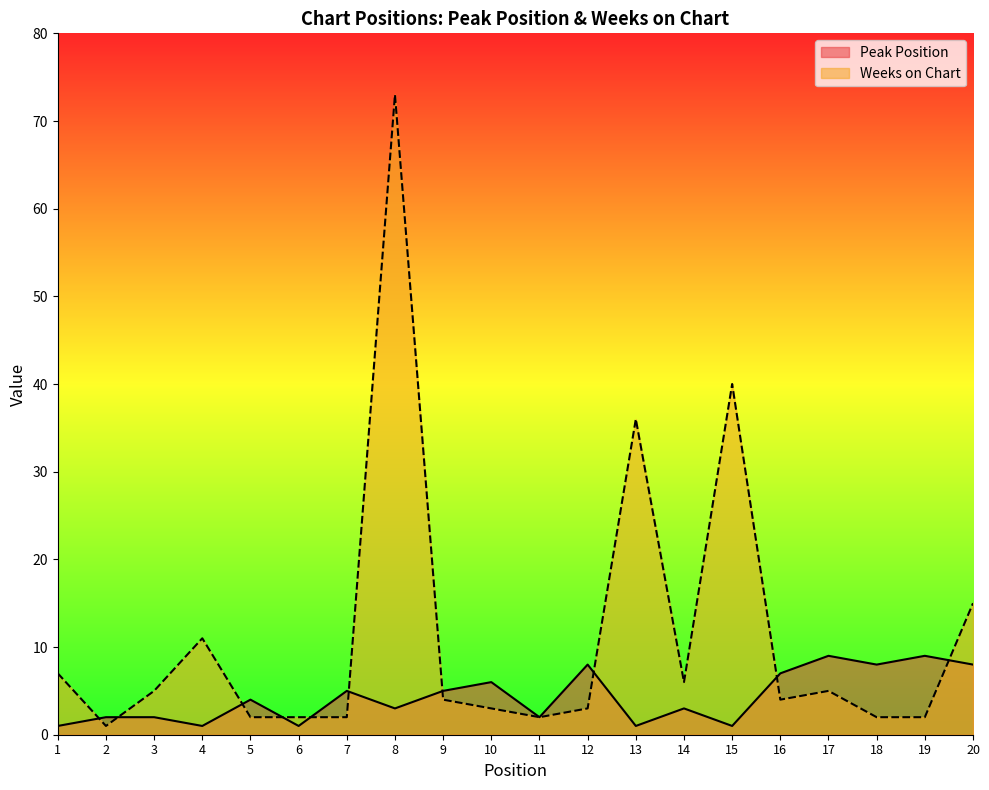

How many data points in Peak Position are above 4?

9